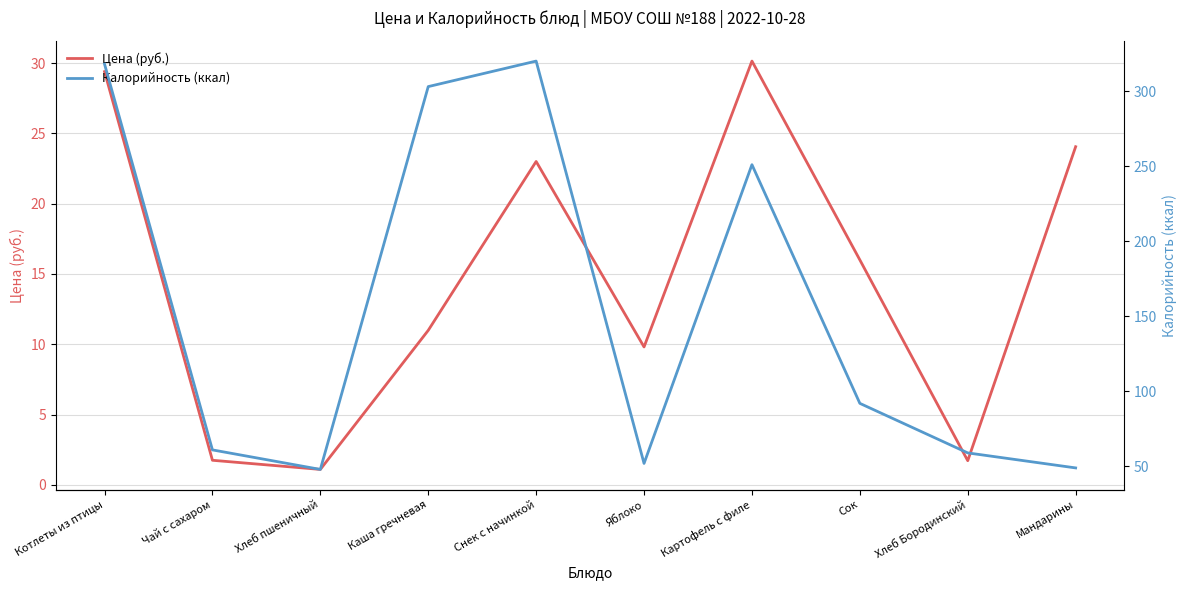

At which category is the sum across all series the highest?

Котлеты из птицы